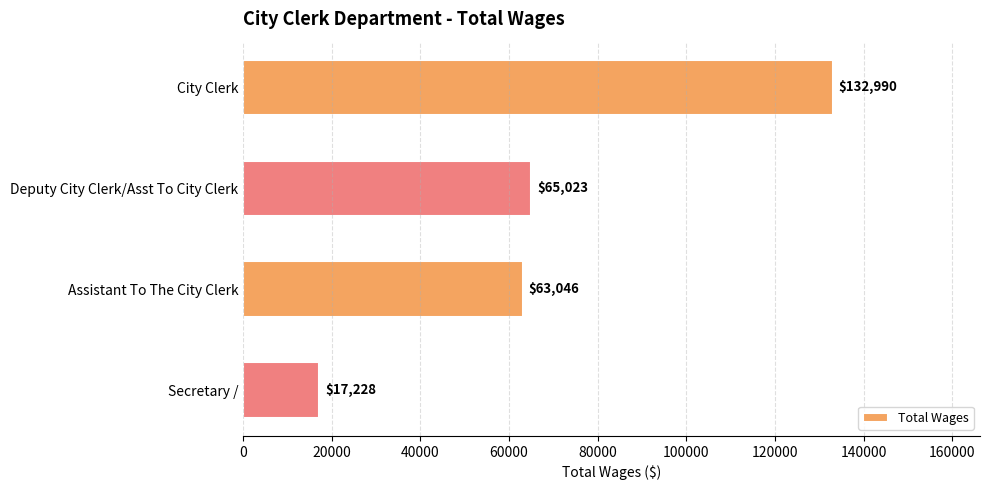

What is the label of the 4th bar from the top?

Secretary /